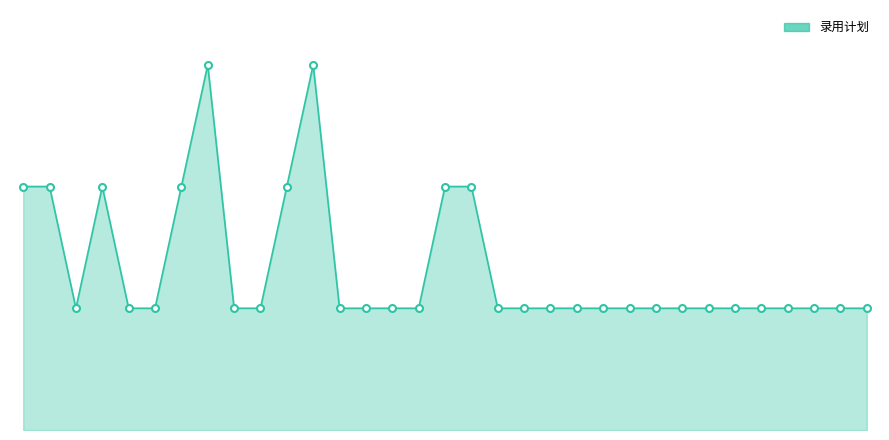

How many interior local peaks (higher than both neighbors) does the data have?

3